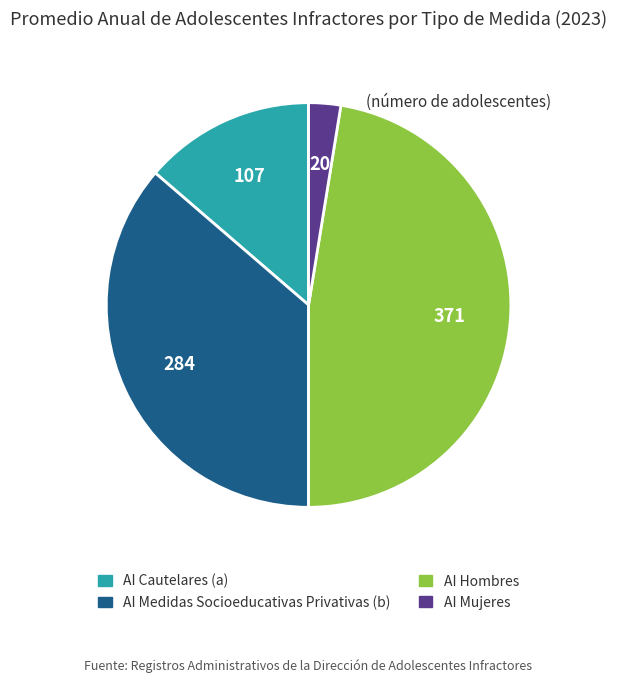

Which slice is the smallest?

AI Mujeres